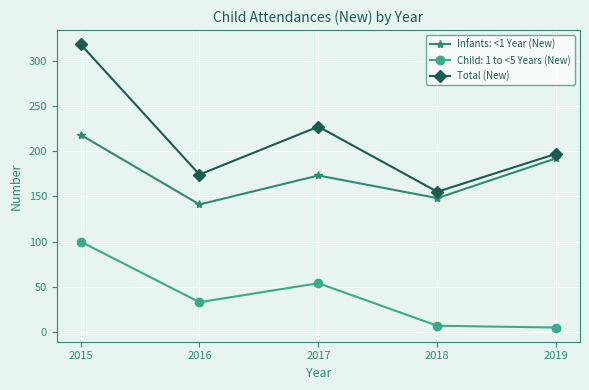

Reading right to left, what are all the values shown in this chart?

Infants: <1 Year (New): 192	148	173	141	218
Child: 1 to <5 Years (New): 5	7	54	33	100
Total (New): 197	155	227	174	318